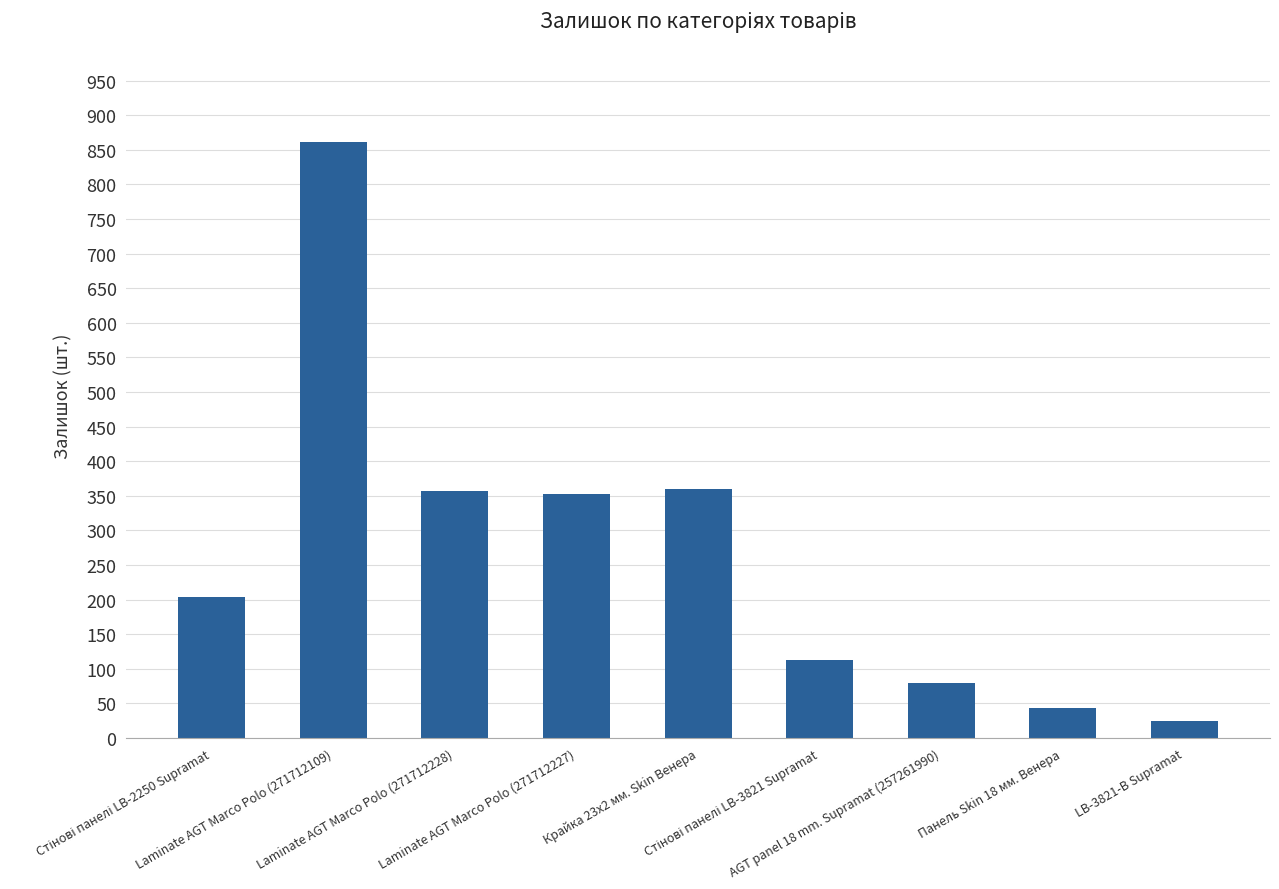

What is the label of the 2nd bar from the left?

Laminate AGT Marco Polo (271712109)